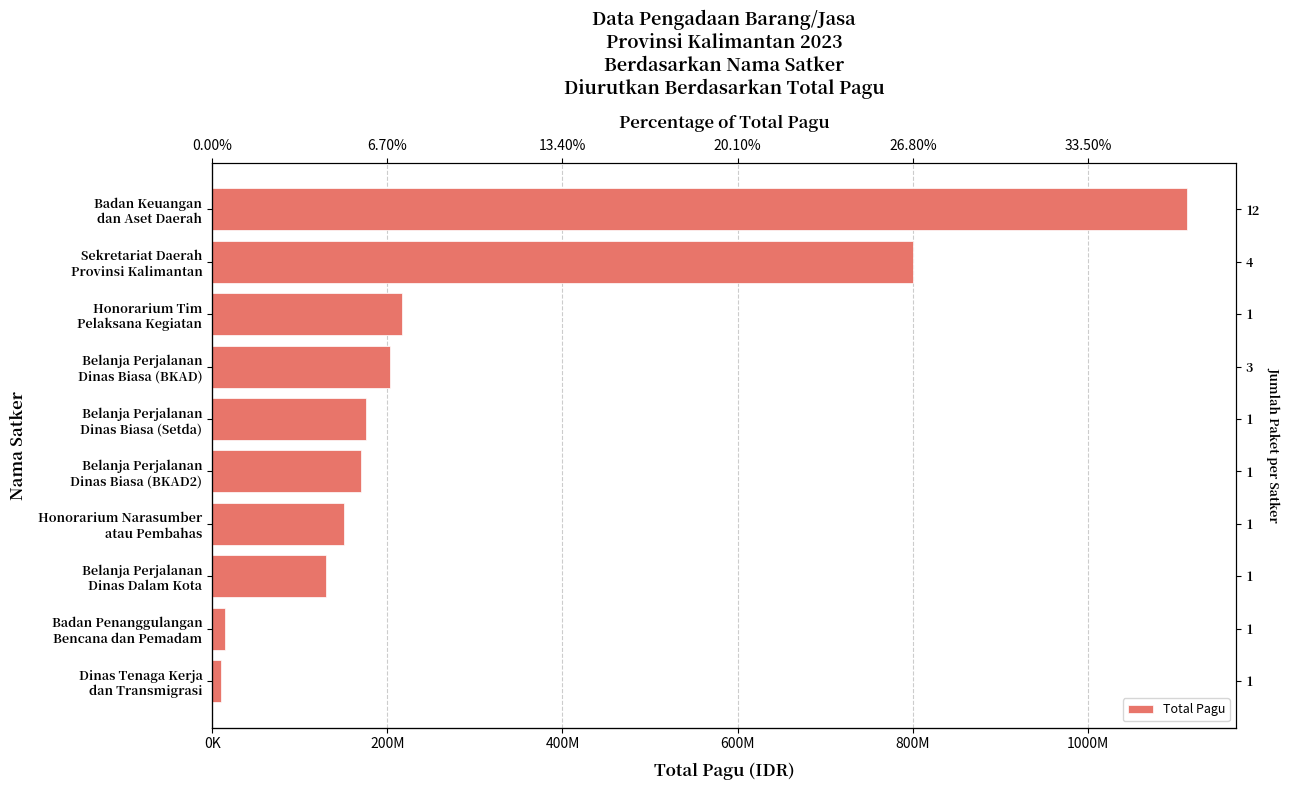

What is the smallest value displayed?

9740826